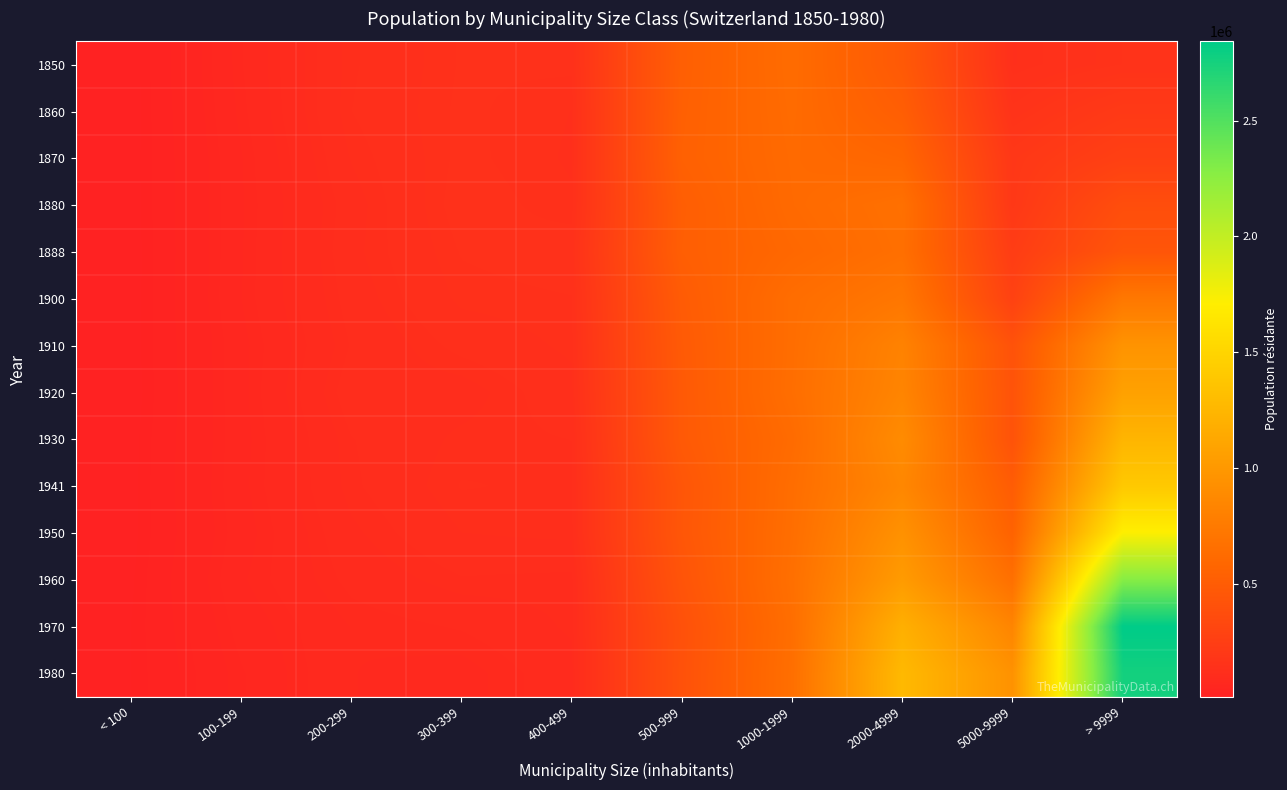

Reading right to left, transcribe all the data shown in this chart.

1850: > 9999=154197	5000-9999=131103	2000-4999=475746	1000-1999=628123	500-999=525156	400-499=139404	300-399=138398	200-299=119432	100-199=70250	< 100=10931
1860: > 9999=212290	5000-9999=157649	2000-4999=515303	1000-1999=623016	500-999=531493	400-499=131838	300-399=139421	200-299=120812	100-199=68160	< 100=10512
1870: > 9999=264565	5000-9999=195201	2000-4999=579746	1000-1999=615882	500-999=536805	400-499=130784	300-399=139943	200-299=116019	100-199=64810	< 100=11246
1880: > 9999=377501	5000-9999=199321	2000-4999=665904	1000-1999=612444	500-999=514881	400-499=133268	300-399=142582	200-299=110555	100-199=64169	< 100=11162
1888: > 9999=440461	5000-9999=236818	2000-4999=657197	1000-1999=595199	500-999=519366	400-499=143307	300-399=138172	200-299=112366	100-199=64579	< 100=10289
1900: > 9999=728385	5000-9999=278305	2000-4999=718990	1000-1999=640179	500-999=493236	400-499=137048	300-399=134144	200-299=109153	100-199=65410	< 100=10593
1910: > 9999=958657	5000-9999=416524	2000-4999=816483	1000-1999=641664	500-999=483485	400-499=133927	300-399=124222	200-299=104985	100-199=62217	< 100=11129
1920: > 9999=1071554	5000-9999=424744	2000-4999=836259	1000-1999=646965	500-999=478201	400-499=128736	300-399=110518	200-299=110801	100-199=62293	< 100=10249
1930: > 9999=1237776	5000-9999=420347	2000-4999=891451	1000-1999=624076	500-999=476819	400-499=120993	300-399=117486	200-299=103796	100-199=61541	< 100=12115
1941: > 9999=1402335	5000-9999=500340	2000-4999=855164	1000-1999=642174	500-999=447595	400-499=119275	300-399=121448	200-299=102330	100-199=62668	< 100=12374
1950: > 9999=1720057	5000-9999=550594	2000-4999=942366	1000-1999=647836	500-999=451427	400-499=118042	300-399=115310	200-299=96628	100-199=60242	< 100=12490
1960: > 9999=2279760	5000-9999=661517	2000-4999=1022572	1000-1999=659158	500-999=431877	400-499=101557	300-399=103436	200-299=90903	100-199=64081	< 100=14200
1970: > 9999=2842849	5000-9999=837722	2000-4999=1191565	1000-1999=646666	500-999=405330	400-499=100264	300-399=88653	200-299=82503	100-199=58493	< 100=15738
1980: > 9999=2759658	5000-9999=945837	2000-4999=1271382	1000-1999=654197	500-999=410417	400-499=95277	300-399=77906	200-299=82436	100-199=53322	< 100=15528